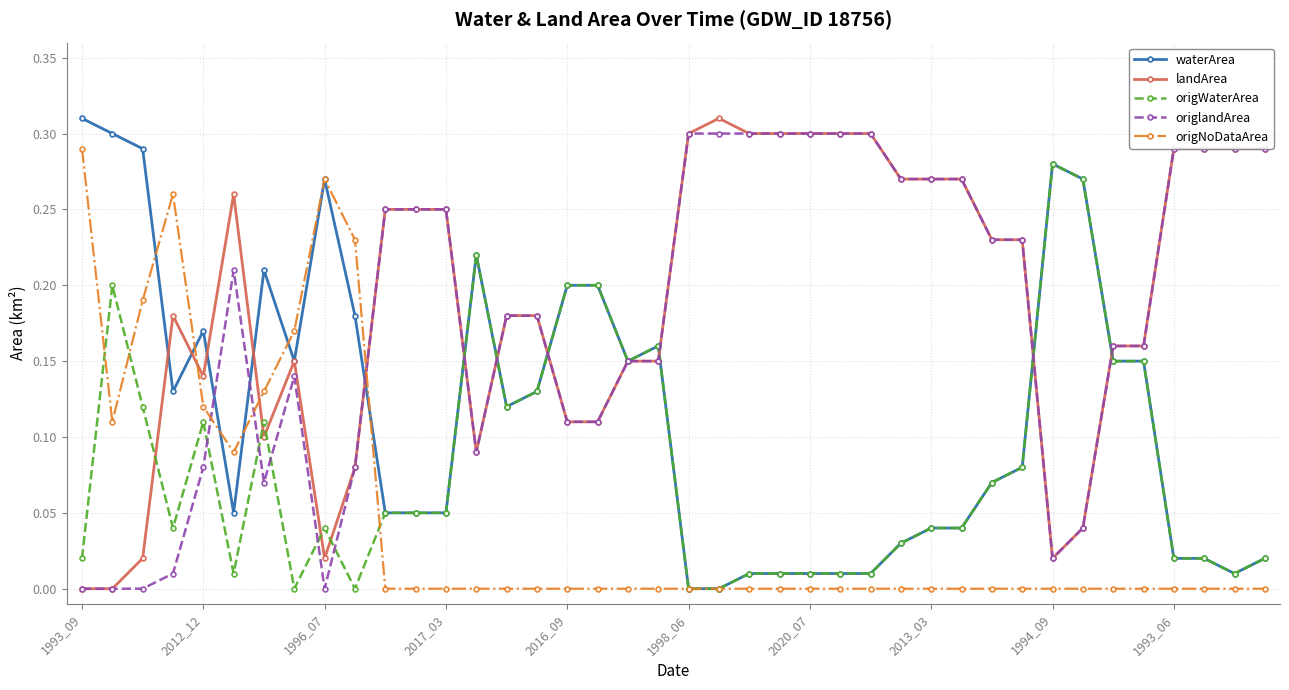

True or false: landArea has a value of 0.0 at 1993_09.

True